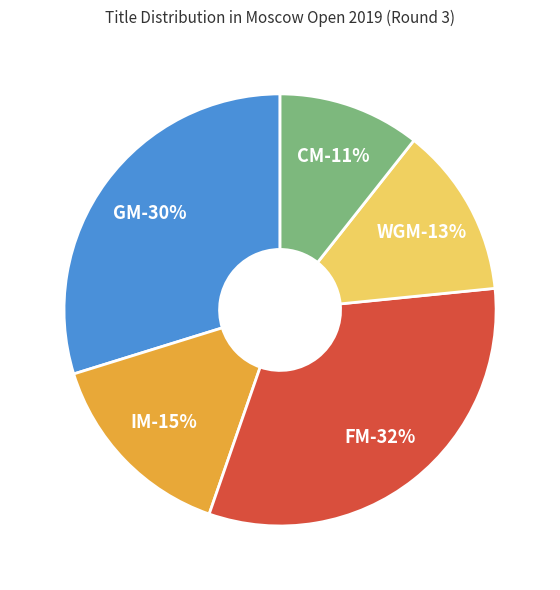

Between FM and CM, which is larger?

FM